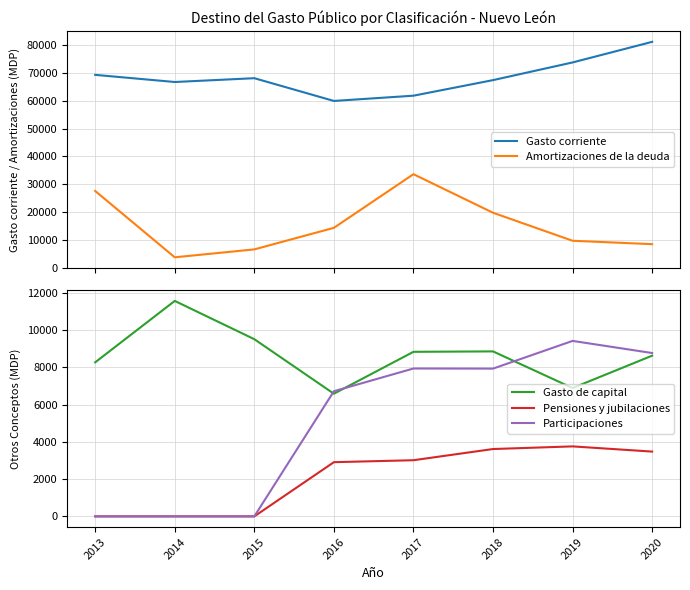

Rank the series by their maximum value, from lowest to highest.

Pensiones y jubilaciones, Participaciones, Gasto de capital, Amortizaciones de la deuda, Gasto corriente